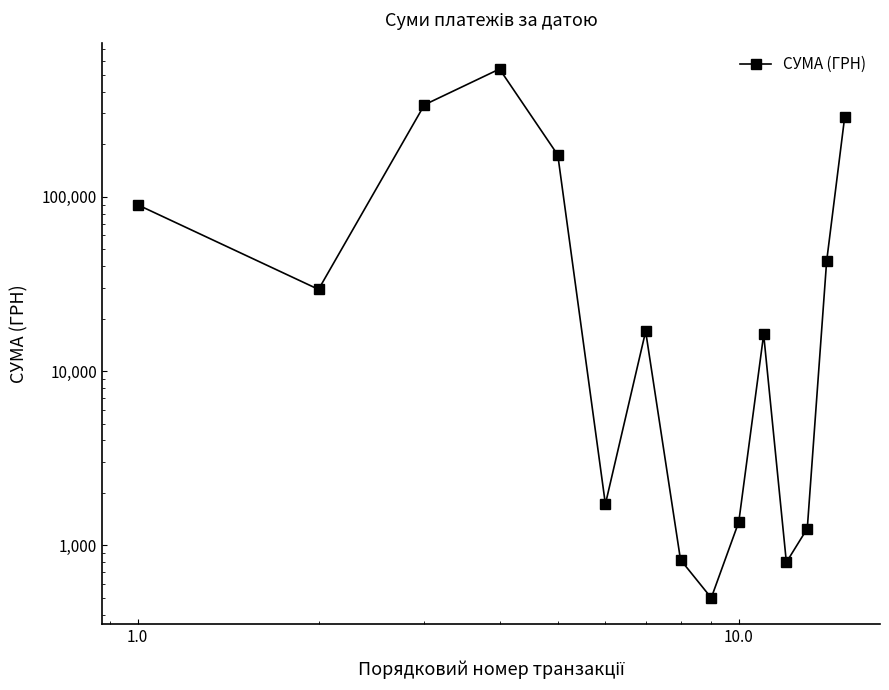

What is the maximum value shown in the chart?

539256.0